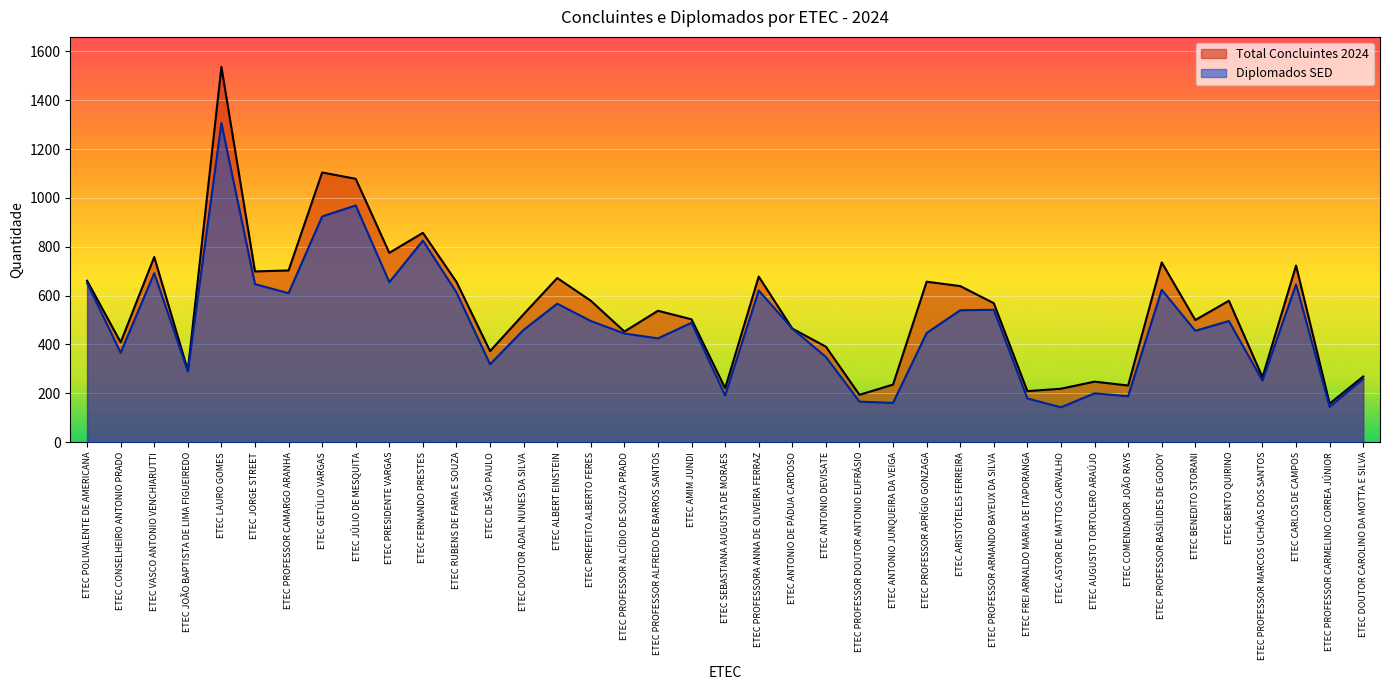

Where is Total Concluintes 2024 nearest to the value 847?

ETEC FERNANDO PRESTES